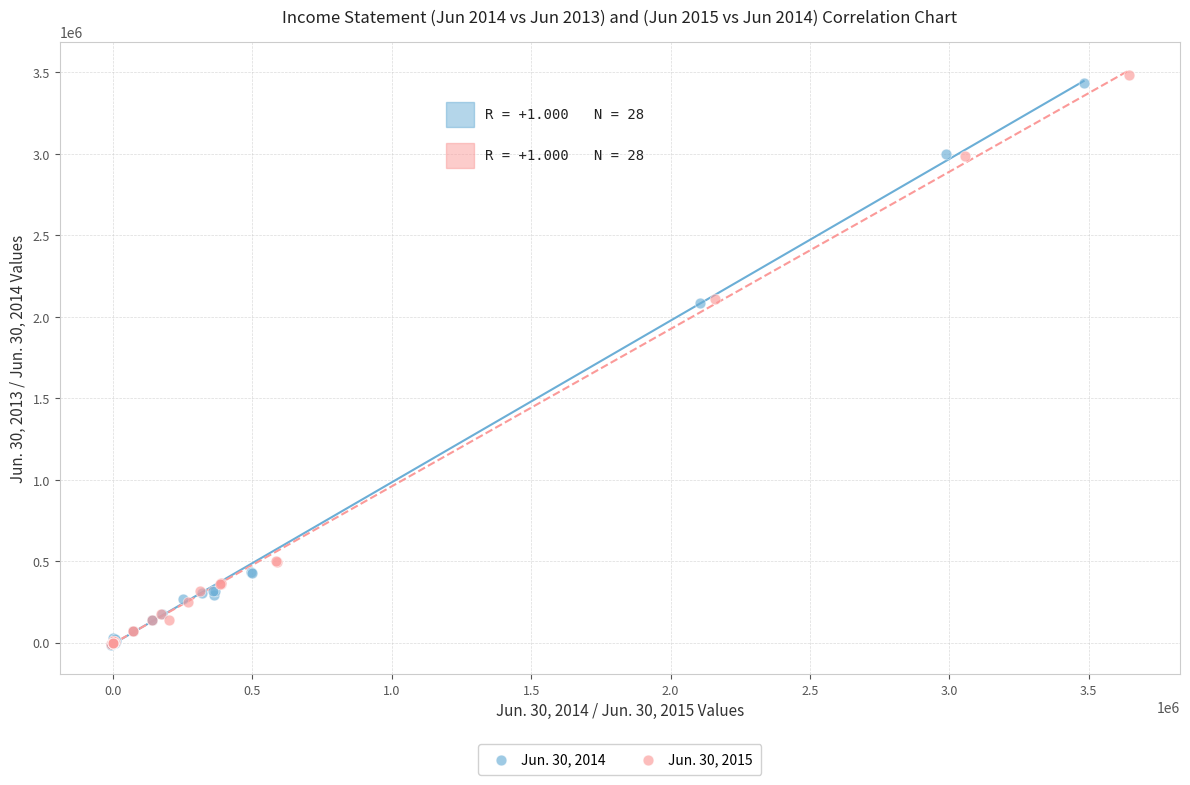

Which series has the widest spread of Y values?

Jun. 30, 2015